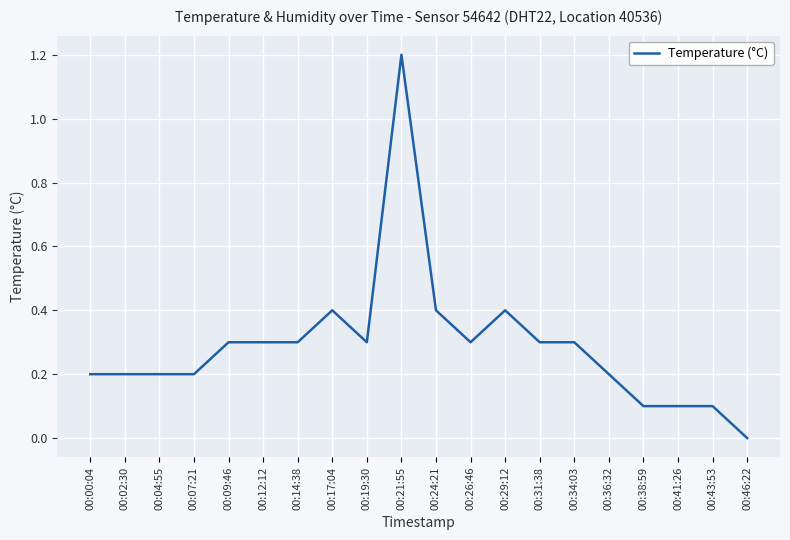

What is the maximum value shown in the chart?

1.2